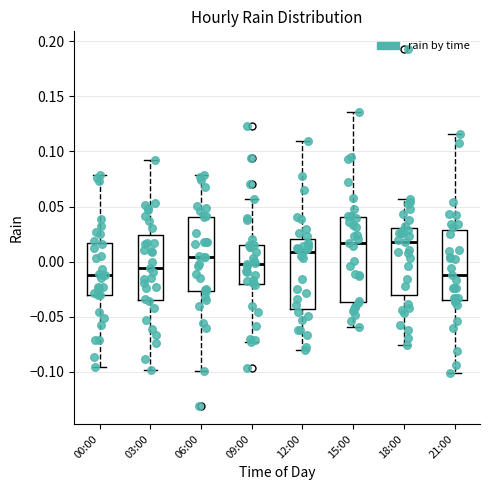

Reading left to right, transcribe this box plot: for each box, give where its median line is, the range the box spans, and where its two whiskers end, as read against the y-axis. The values are not printed on the chart, so give them approximately, as read against the axis.

00:00: median -0.010, box -0.030 to 0.015, whiskers -0.095 to 0.080
03:00: median -0.005, box -0.035 to 0.025, whiskers -0.100 to 0.095
06:00: median 0.005, box -0.025 to 0.040, whiskers -0.100 to 0.080
09:00: median 0.000, box -0.020 to 0.015, whiskers -0.075 to 0.055
12:00: median 0.010, box -0.045 to 0.020, whiskers -0.080 to 0.110
15:00: median 0.015, box -0.035 to 0.040, whiskers -0.060 to 0.135
18:00: median 0.020, box -0.030 to 0.030, whiskers -0.075 to 0.055
21:00: median -0.010, box -0.035 to 0.030, whiskers -0.100 to 0.115